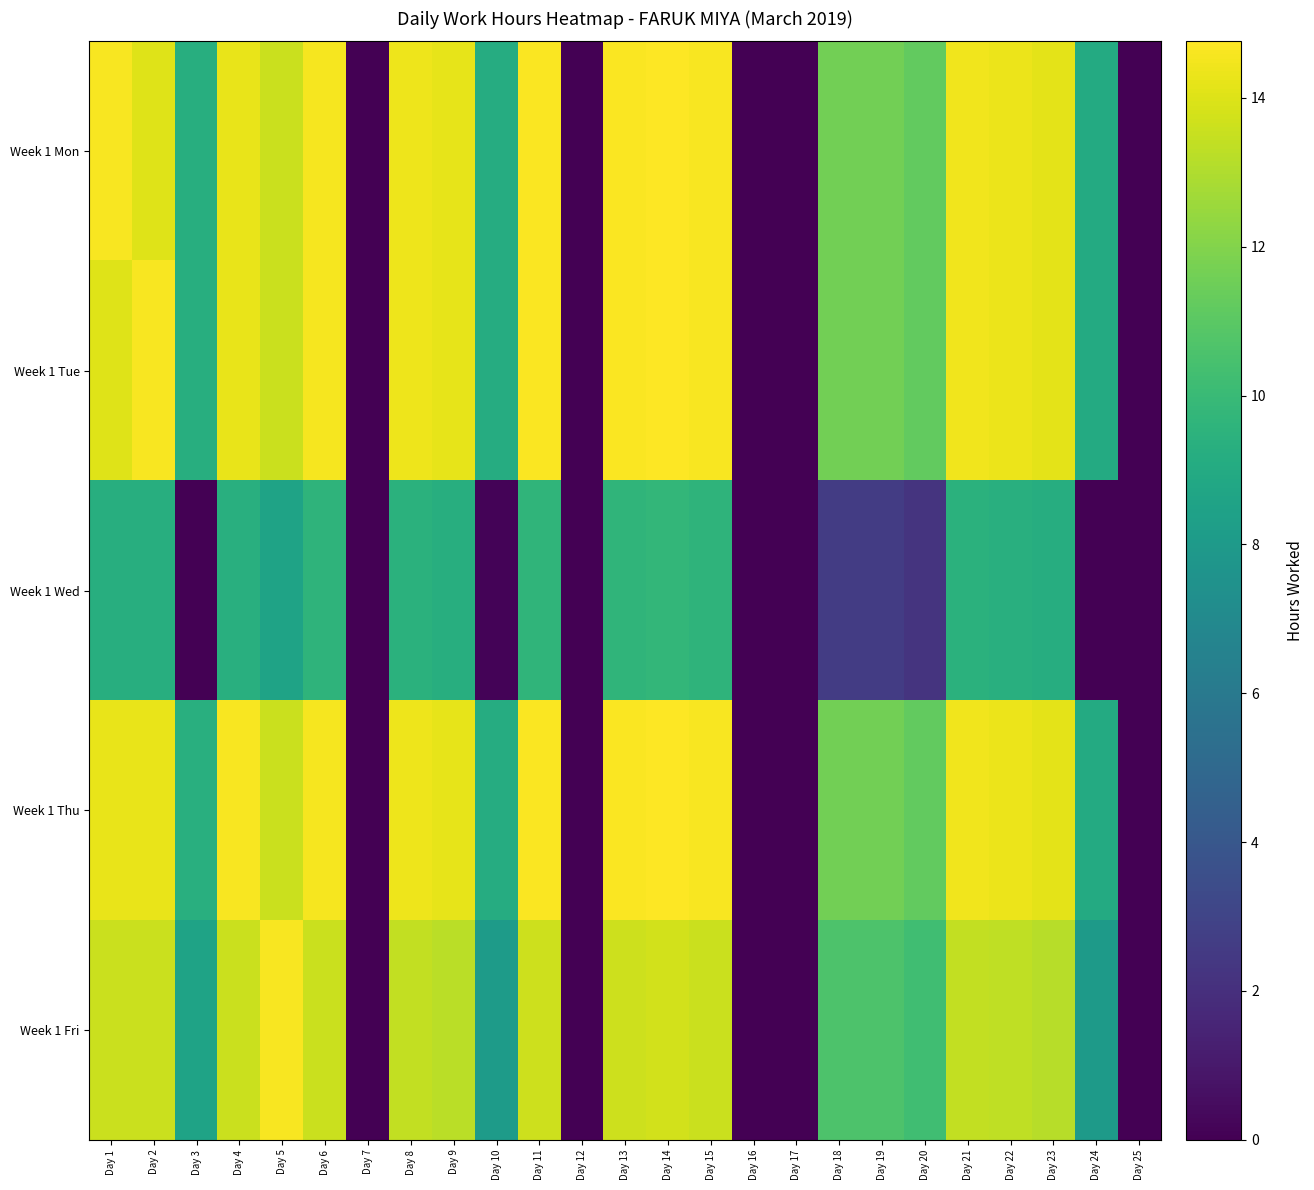

What is the total value across all series at Day 6?

66.9